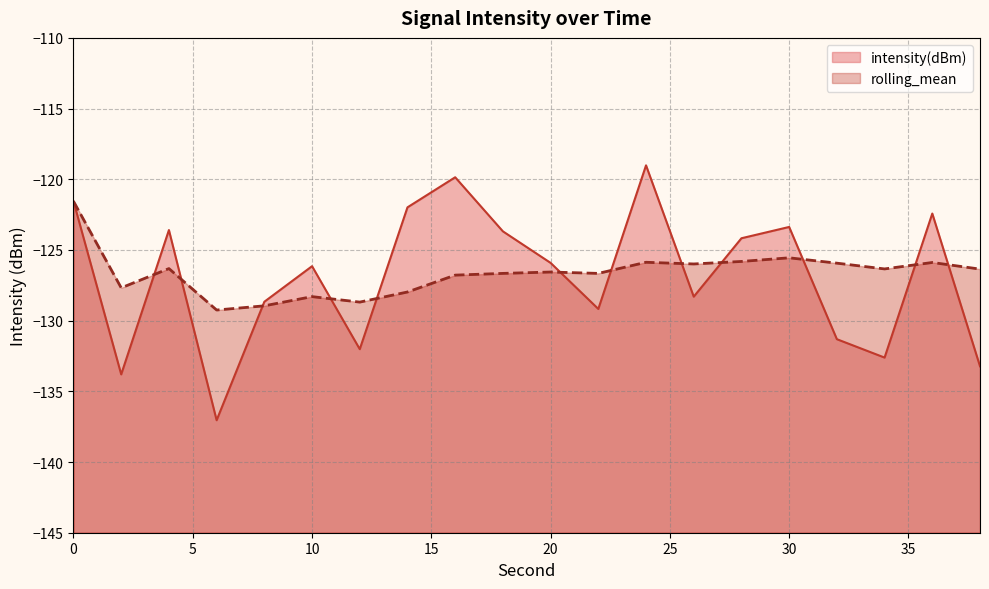

What is the difference between the second highest and minimum values in the rolling_mean series?

3.7